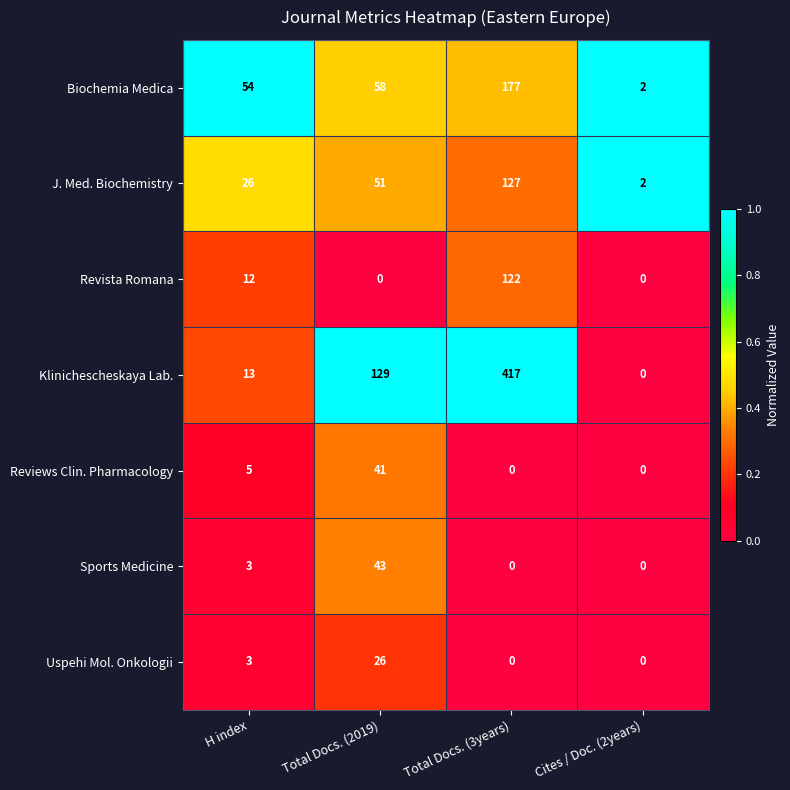

Count the number of categories in the chart.

4